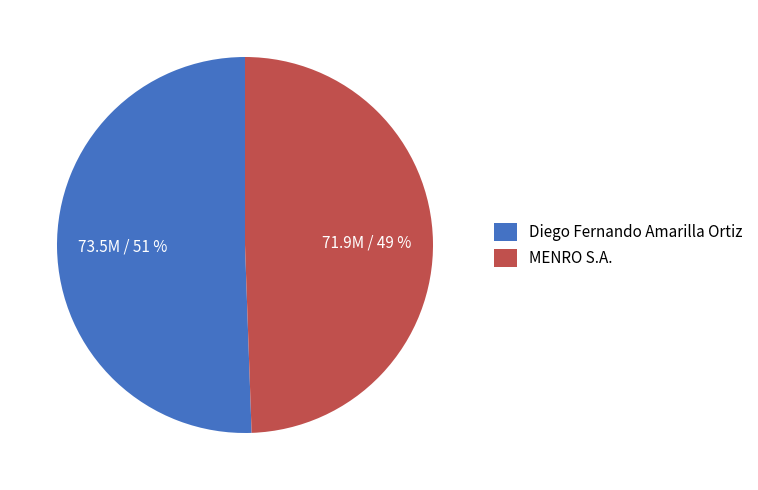

Which slice is the largest?

Diego Fernando Amarilla Ortiz